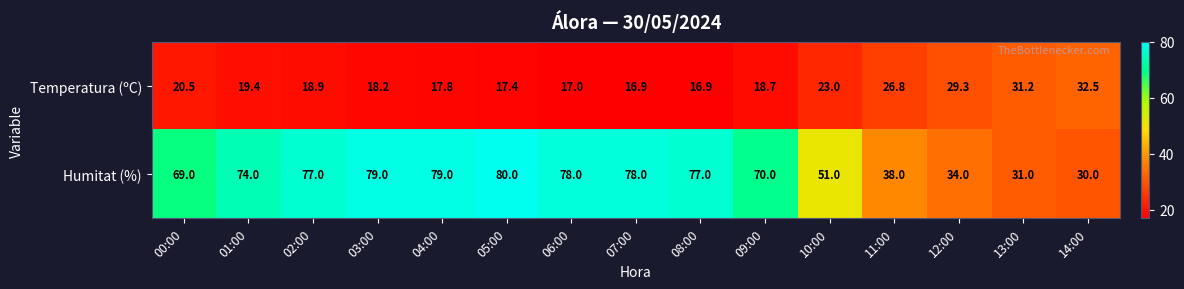

At 02:00, list the series in order from smallest to largest.

Temperatura (ºC), Humitat (%)